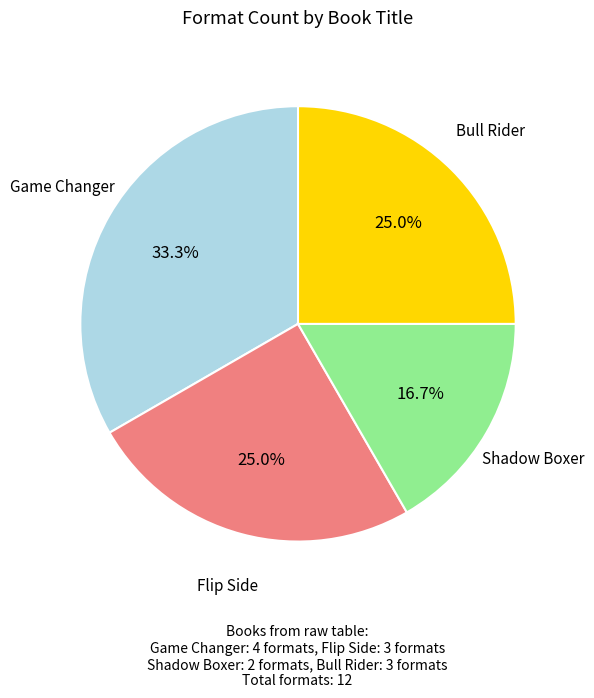

To the nearest percent, what is the combined percentage of Game Changer and Shadow Boxer?

50%